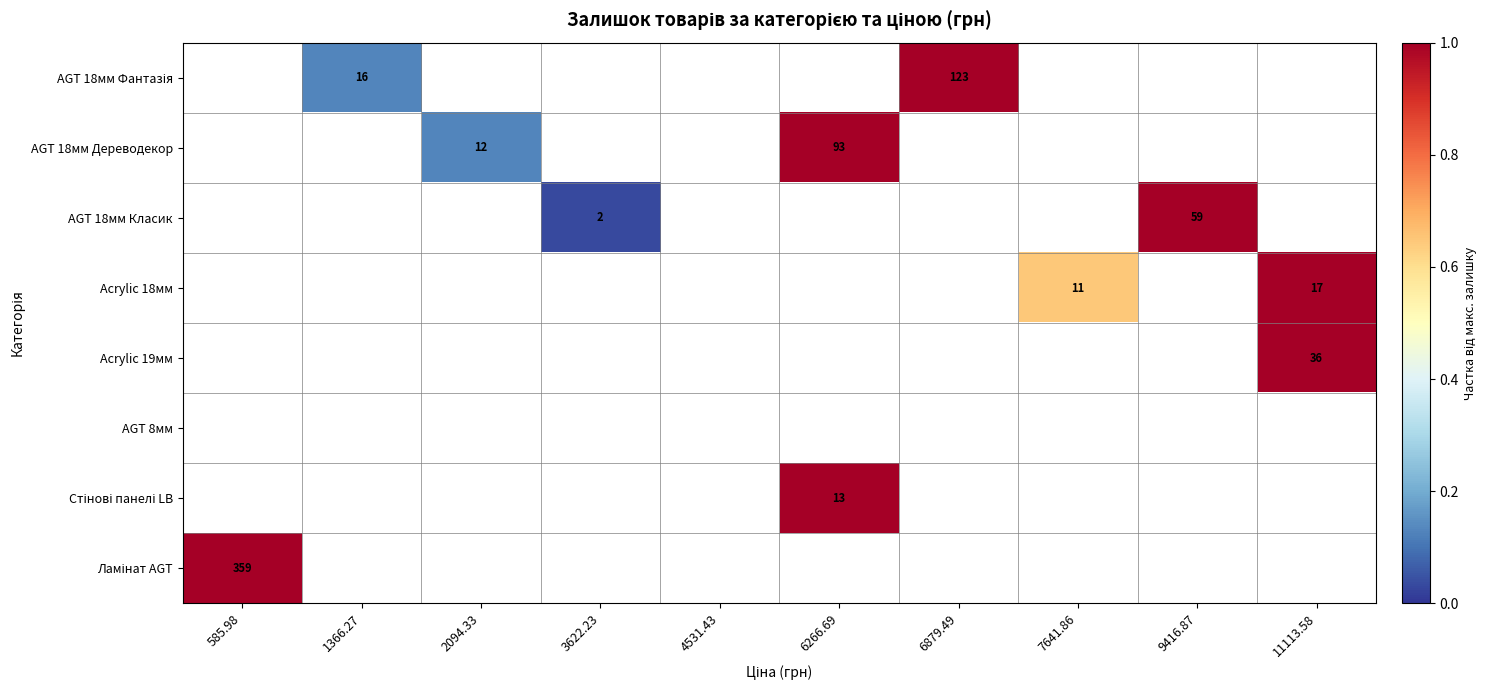

The value of AGT 18мм Класик at 9416.87 is 29. True or false?

False